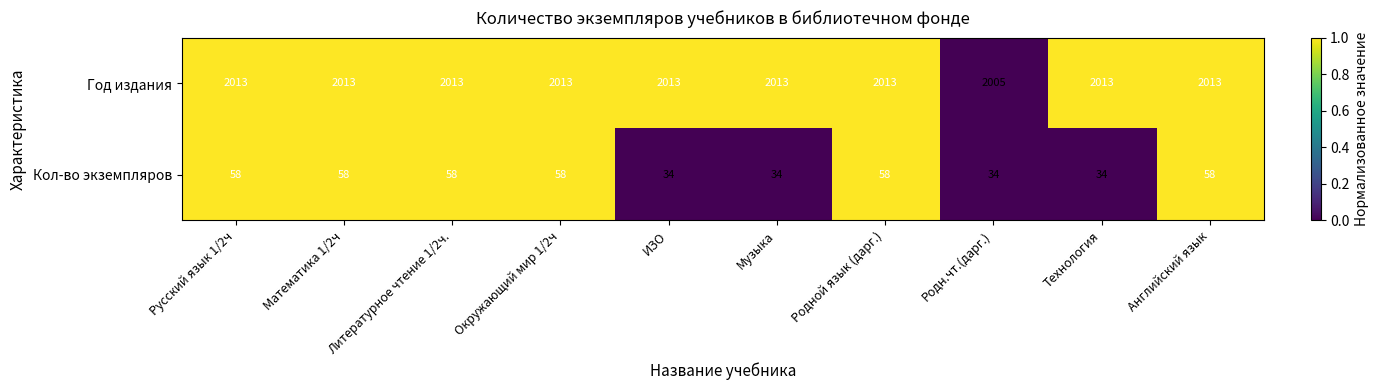

Read the Год издания value at Английский язык.

2013